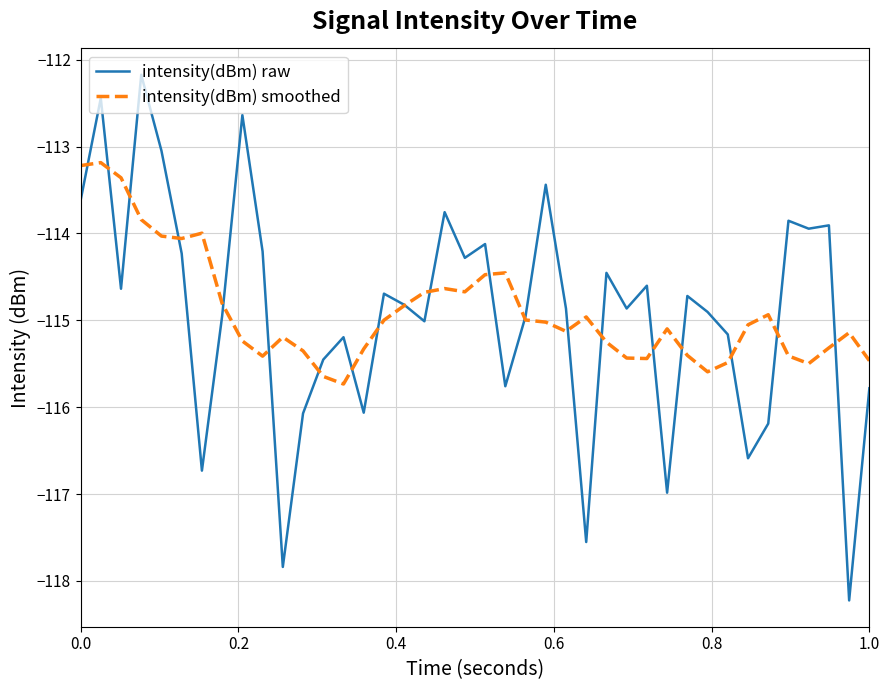

What is the minimum value shown in the chart?

-118.2